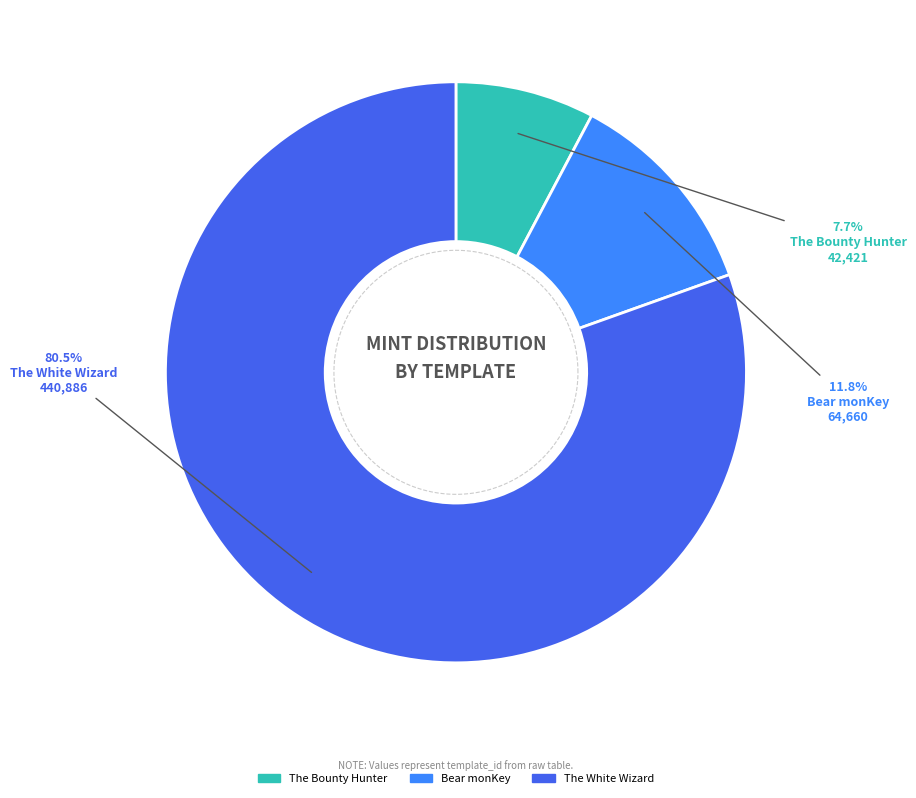

To the nearest percent, what is the difference between the largest and smallest slice percentages?

73%